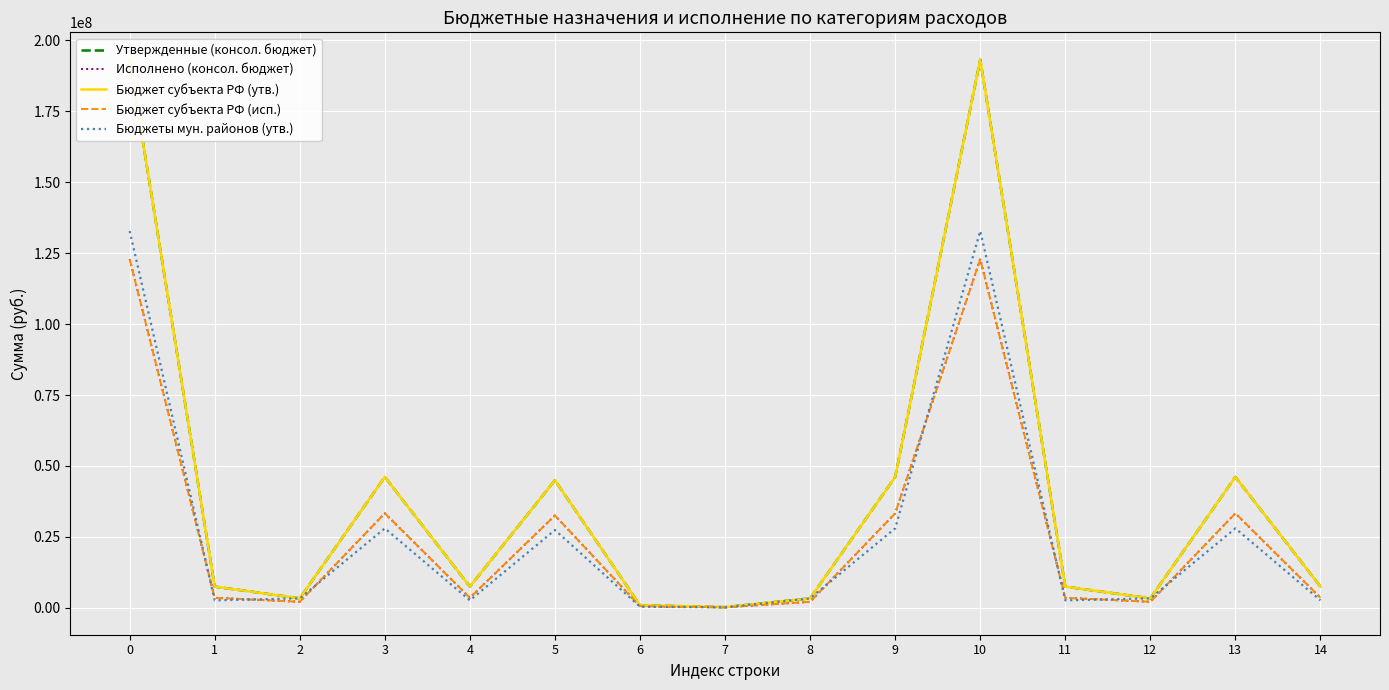

What is the sum of the Бюджеты мун. районов (утв.) values at 12 and 5?

30776400.0